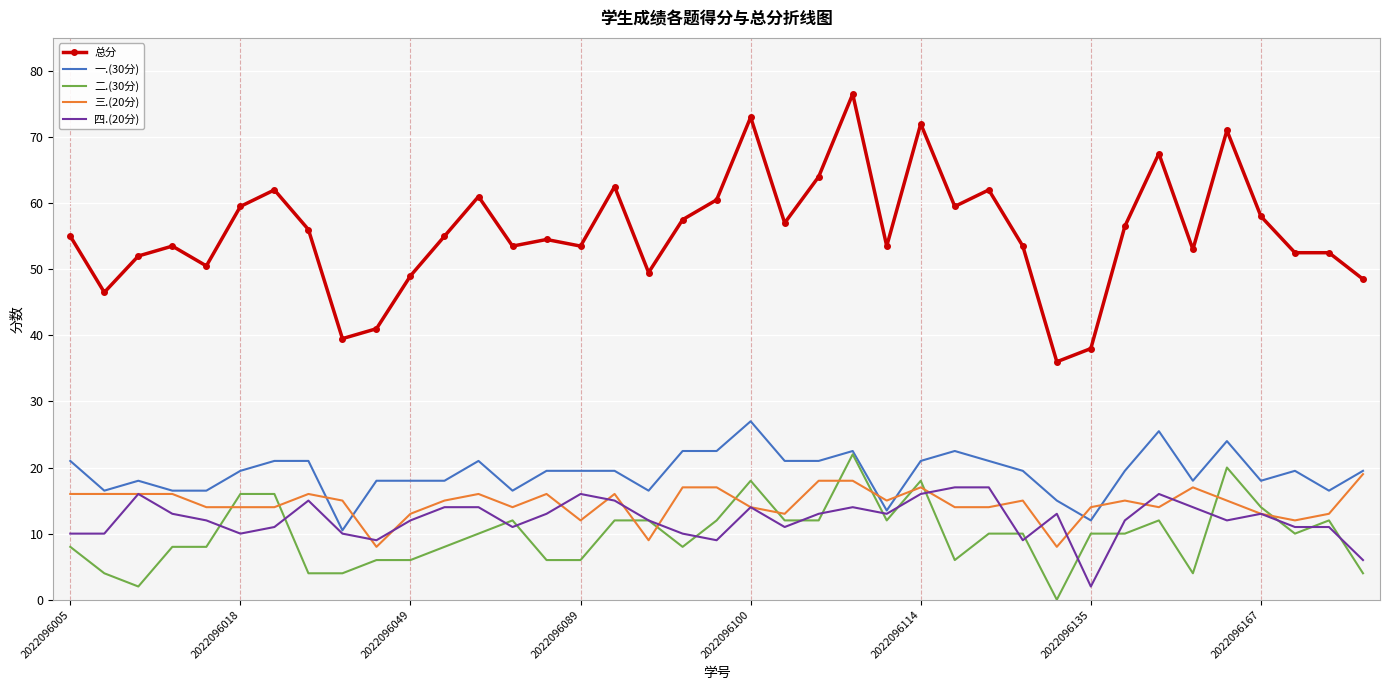

What is the greatest value displayed?

76.5